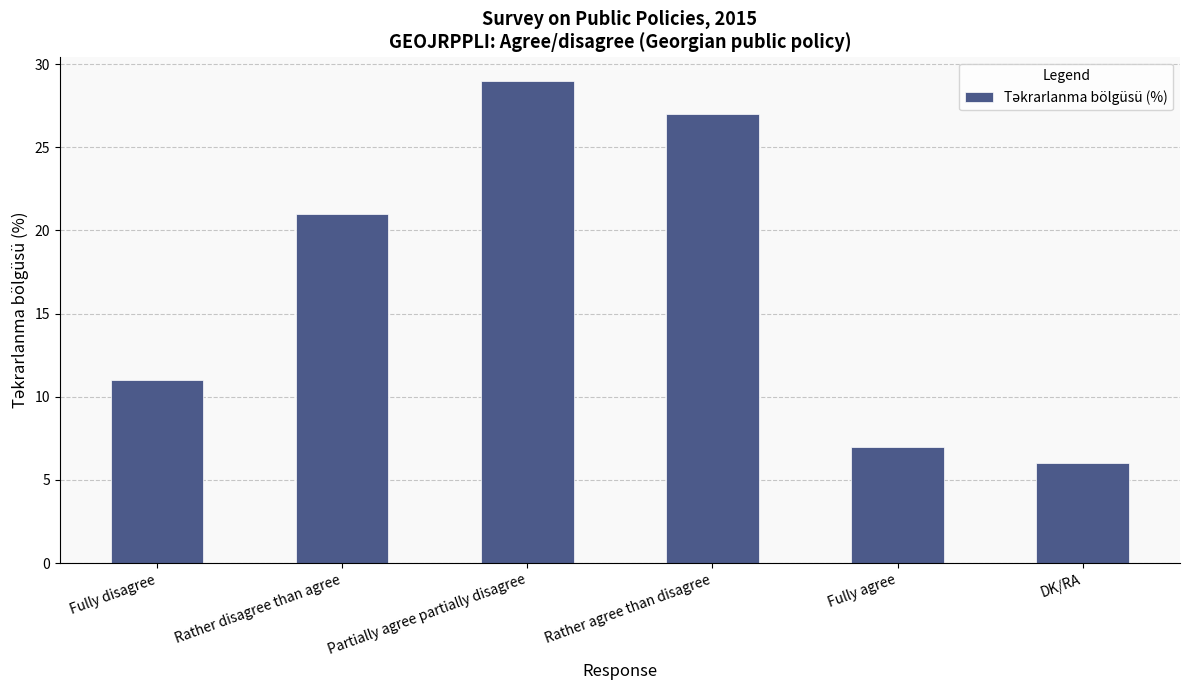

What is the value of the 1st bar from the left?

11